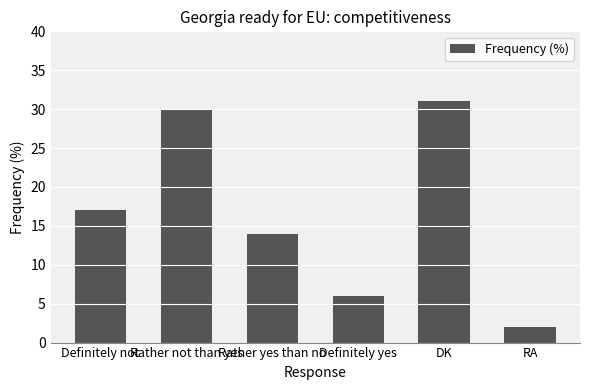

The value at Definitely not is 17. True or false?

True